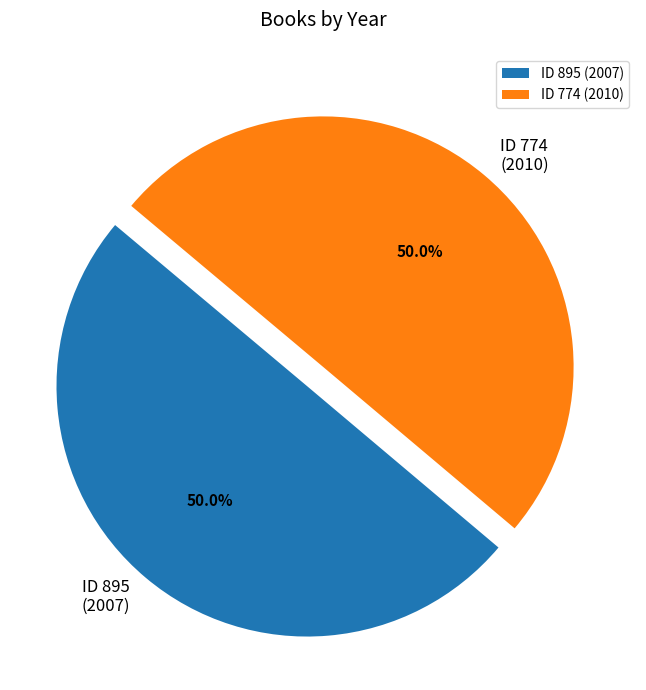

Approximately how many times larger is the value at ID 774 (2010) compared to ID 895 (2007)?

1.0